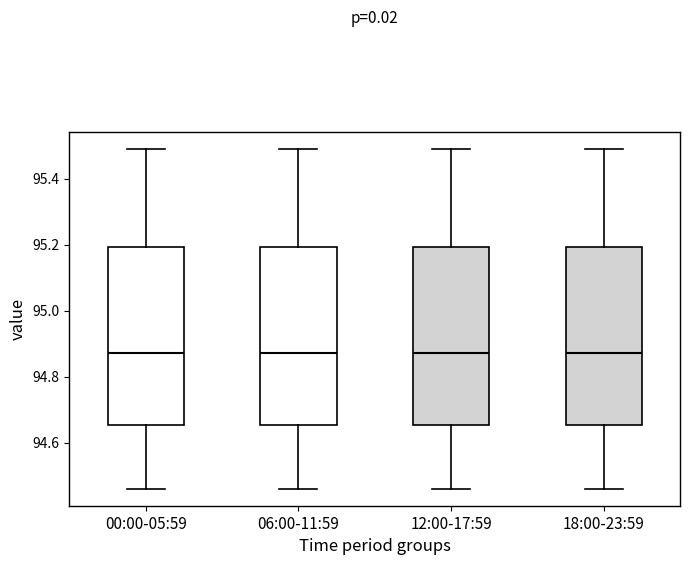

Reading left to right, transcribe this box plot: for each box, give where its median line is, the range the box spans, and where its two whiskers end, as read against the y-axis. The values are not printed on the chart, so give them approximately, as read against the axis.

00:00-05:59: median 94.88, box 94.66 to 95.20, whiskers 94.46 to 95.50
06:00-11:59: median 94.88, box 94.66 to 95.20, whiskers 94.46 to 95.50
12:00-17:59: median 94.88, box 94.66 to 95.20, whiskers 94.46 to 95.50
18:00-23:59: median 94.88, box 94.66 to 95.20, whiskers 94.46 to 95.50